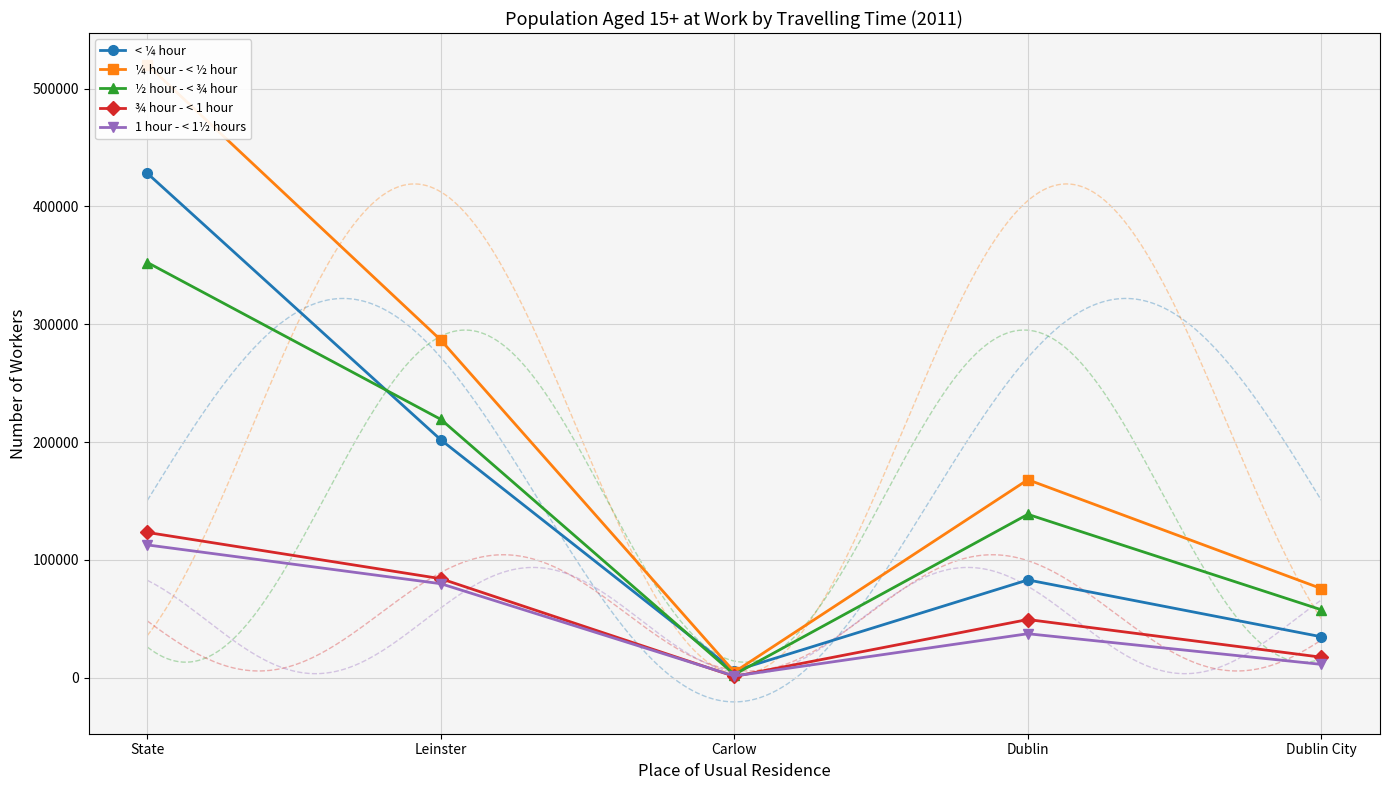

What is the smallest value displayed?

1104